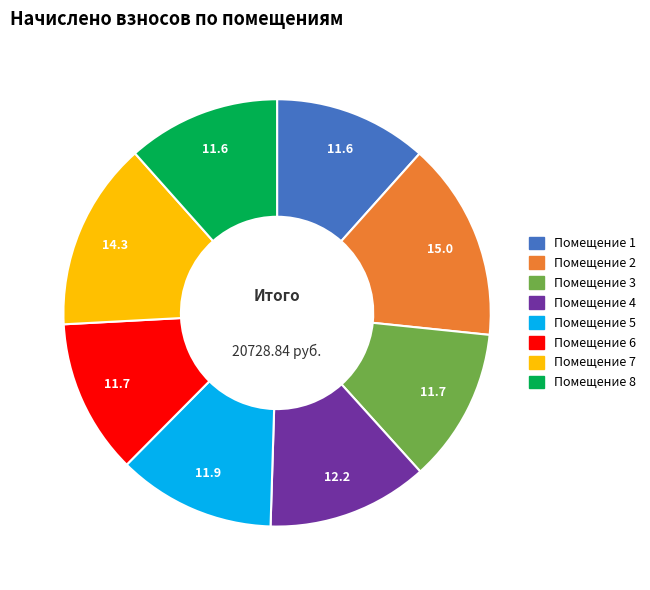

Does any single category account for the majority?

No